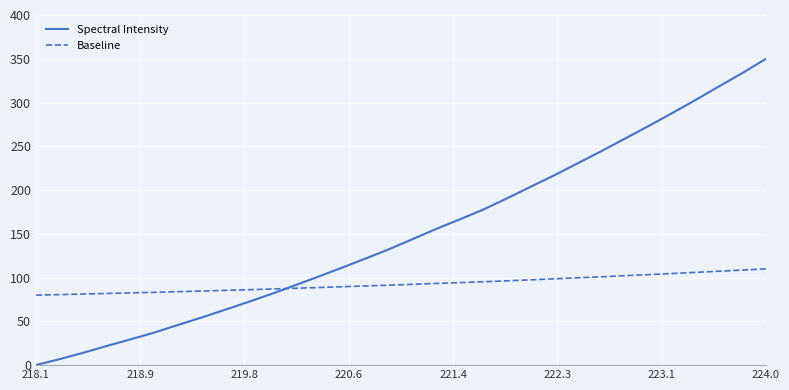

Which series has the largest total across all categories?

Spectral Intensity